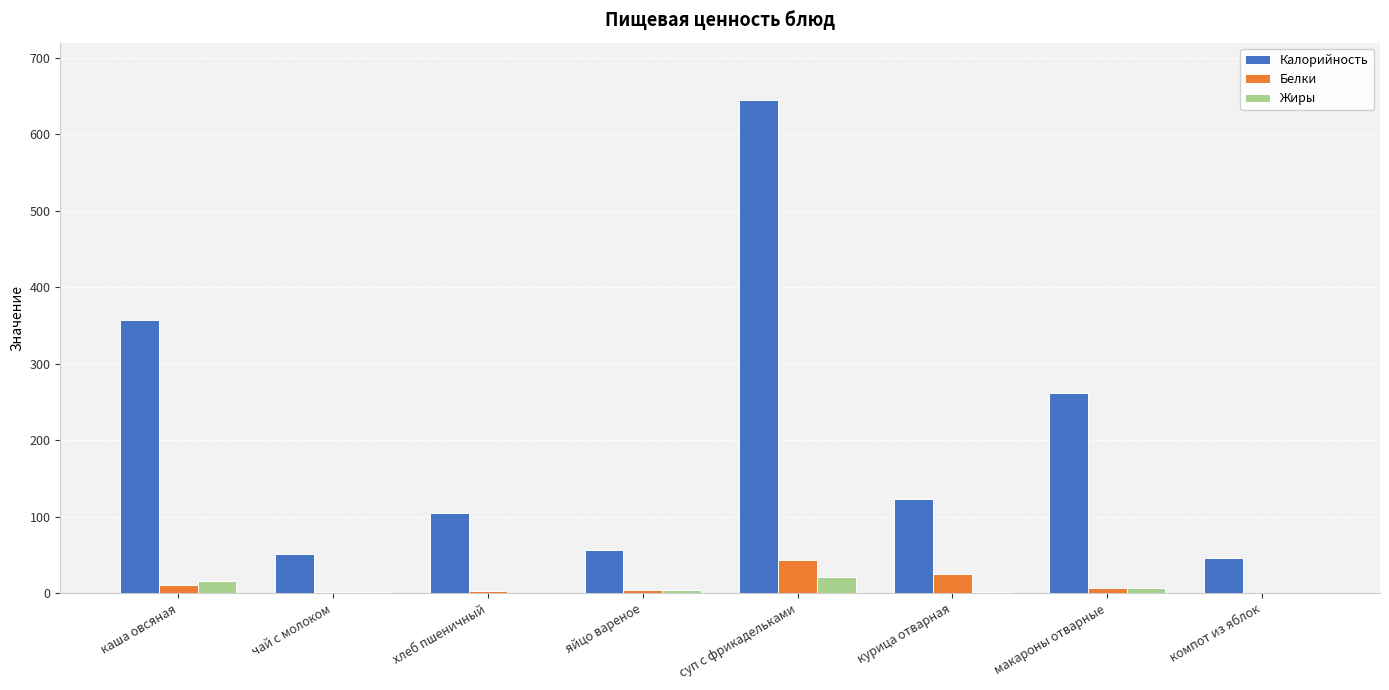

Which series has the largest total across all categories?

Калорийность